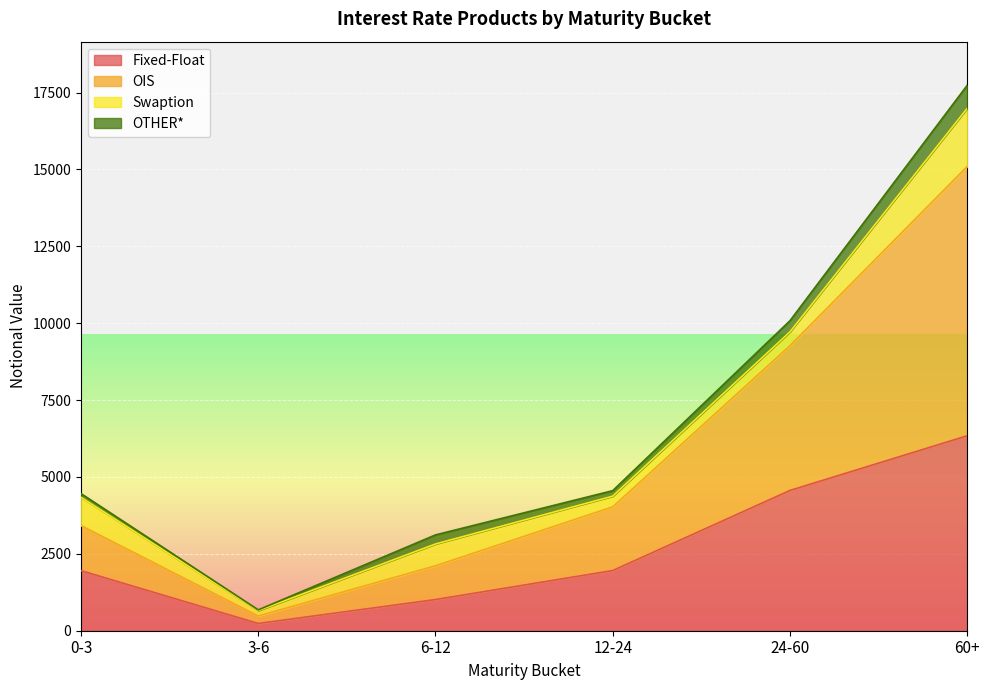

List the labels in order of Fixed-Float value, smallest first.

3-6, 6-12, 0-3, 12-24, 24-60, 60+